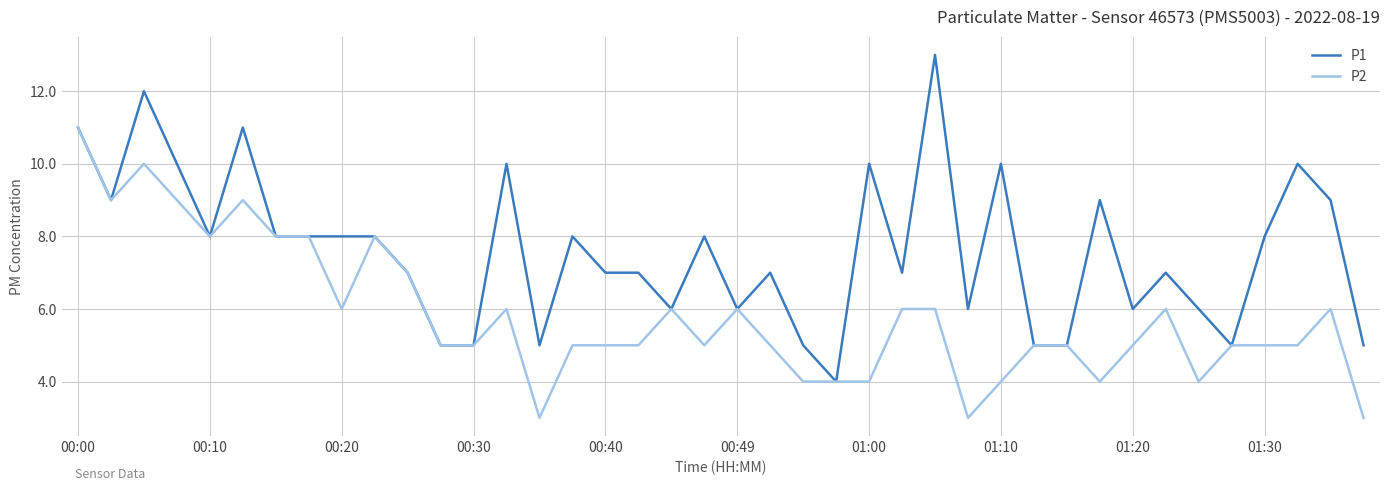

What is the difference between the maximum and minimum values in the P1 series?

9